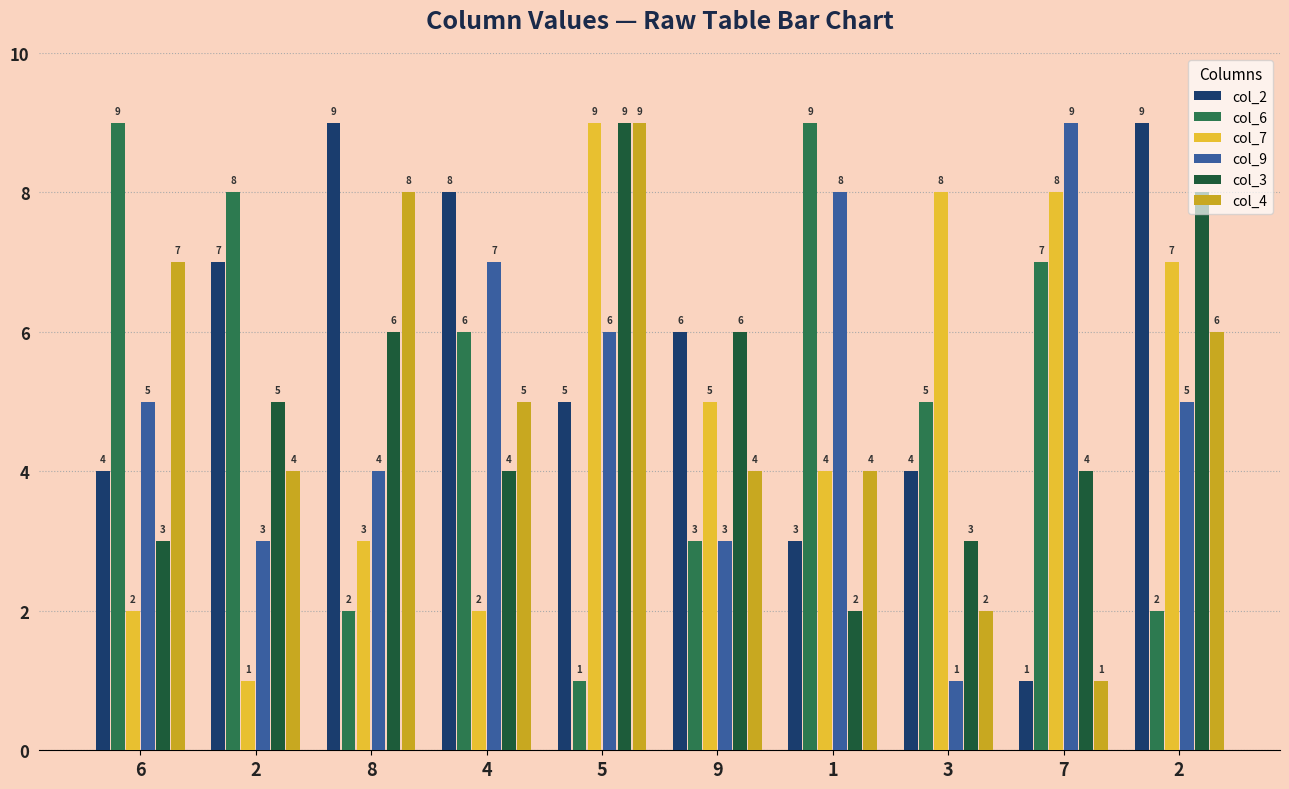

How many bars are there in each group?

6